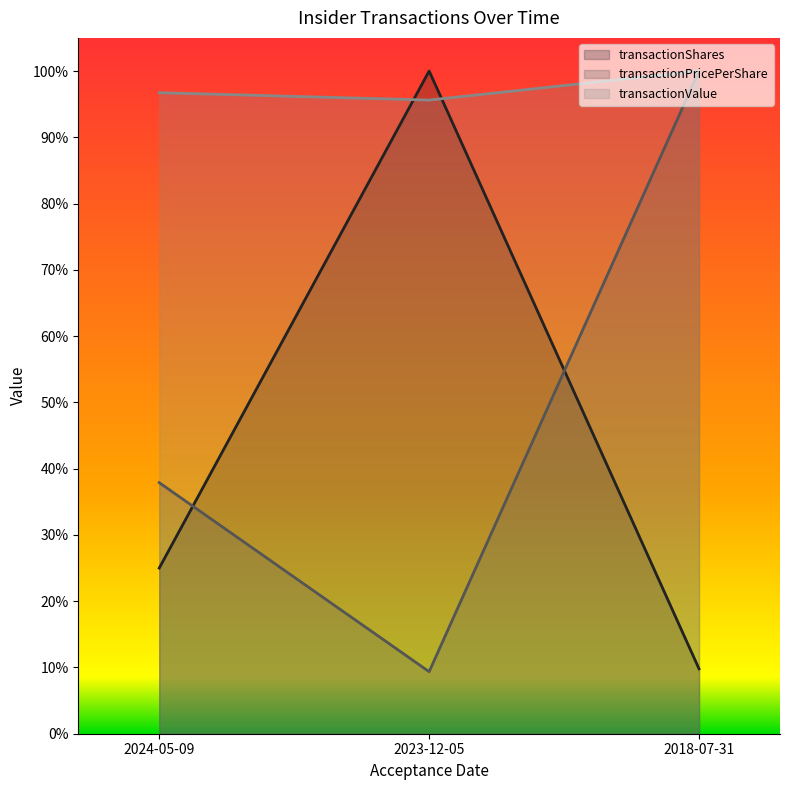

Is the value of transactionValue at 2018-07-31 greater than the value of transactionShares at 2023-12-05?

No